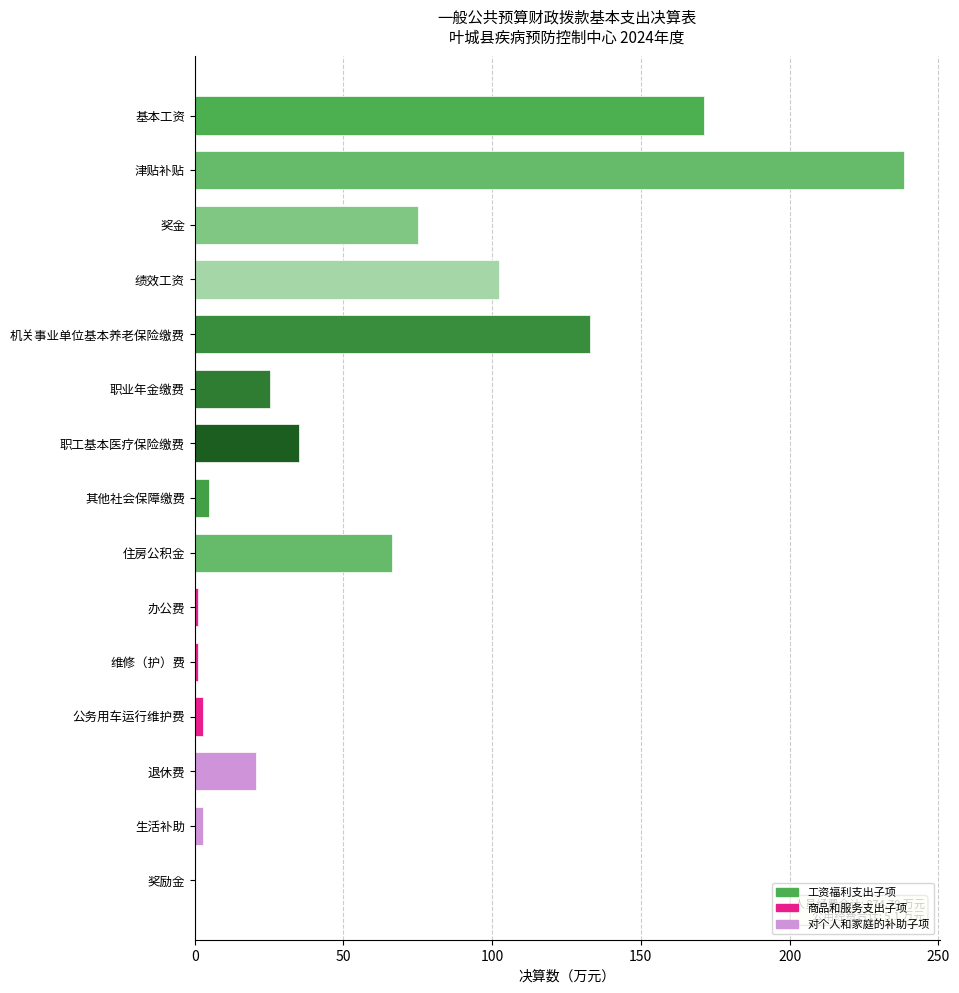

Are the bars horizontal?

Yes